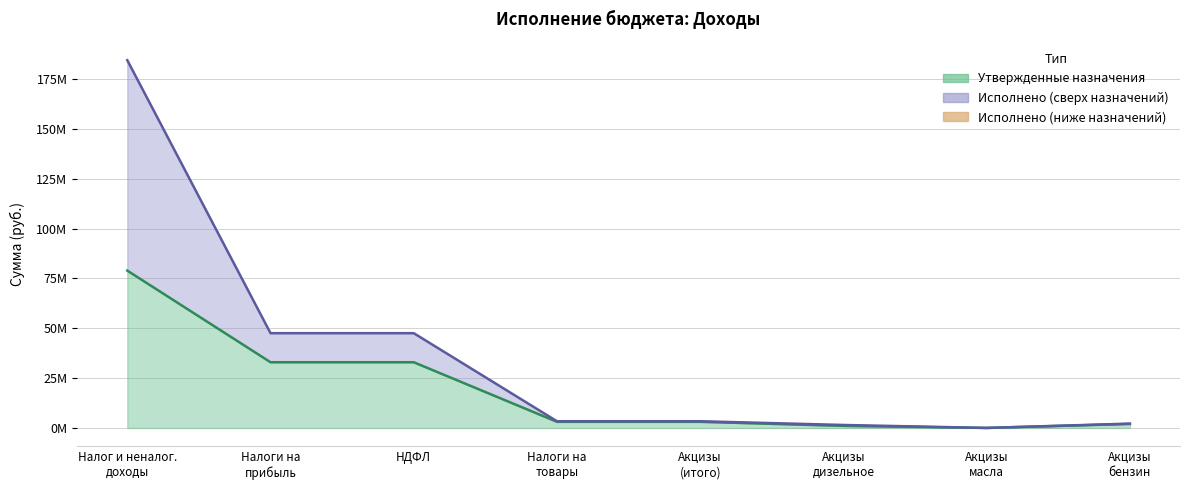

The value of Исполнено at Акцизы масла is 14399.6. True or false?

True